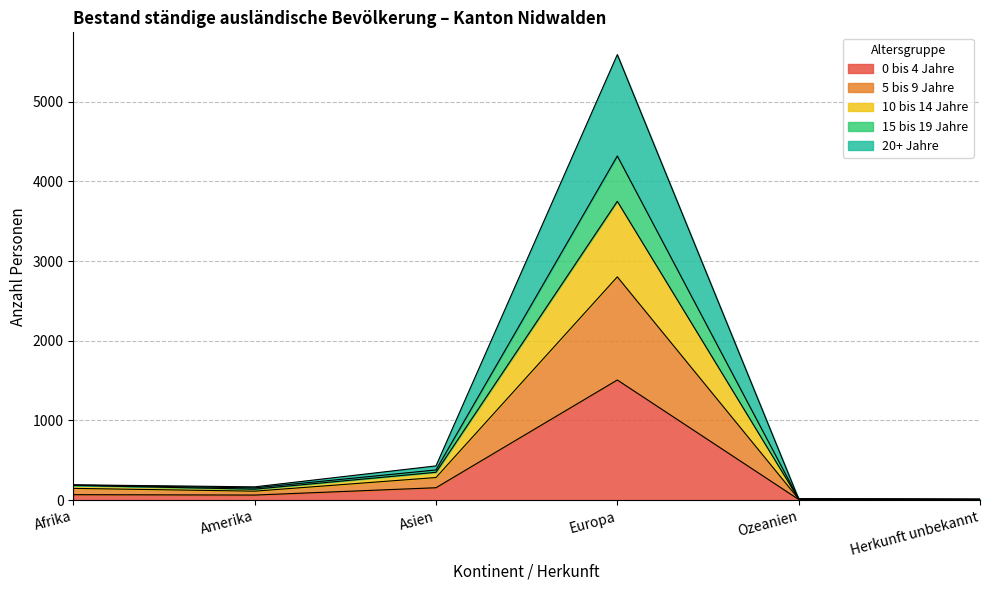

What is the greatest value displayed?

5591